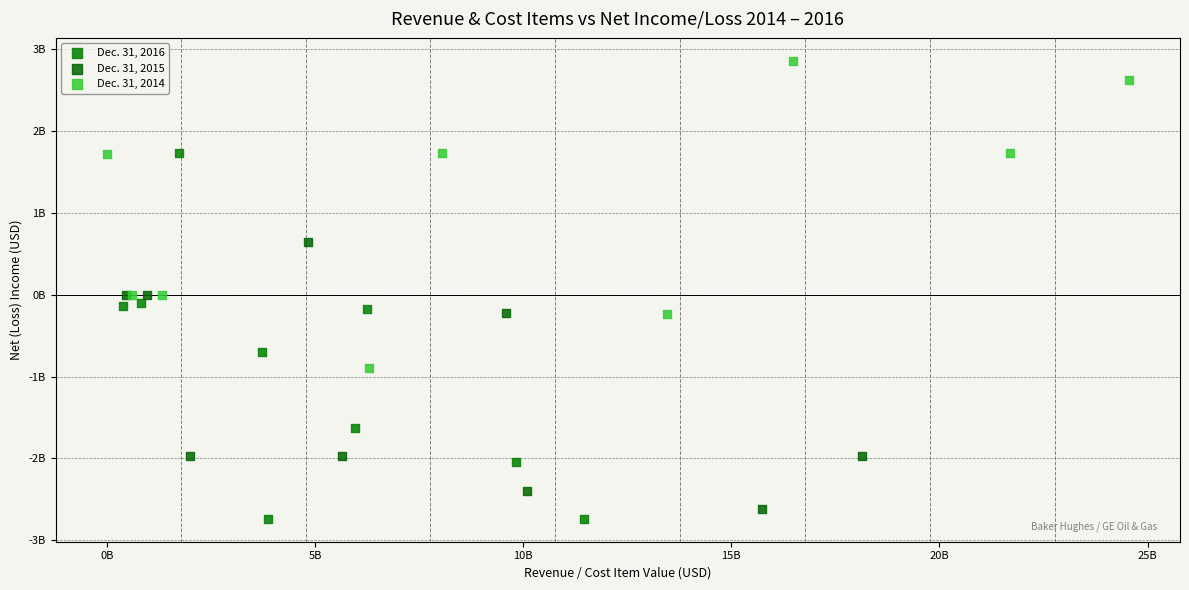

What are all the series names shown in the legend?

Dec. 31, 2016, Dec. 31, 2015, Dec. 31, 2014